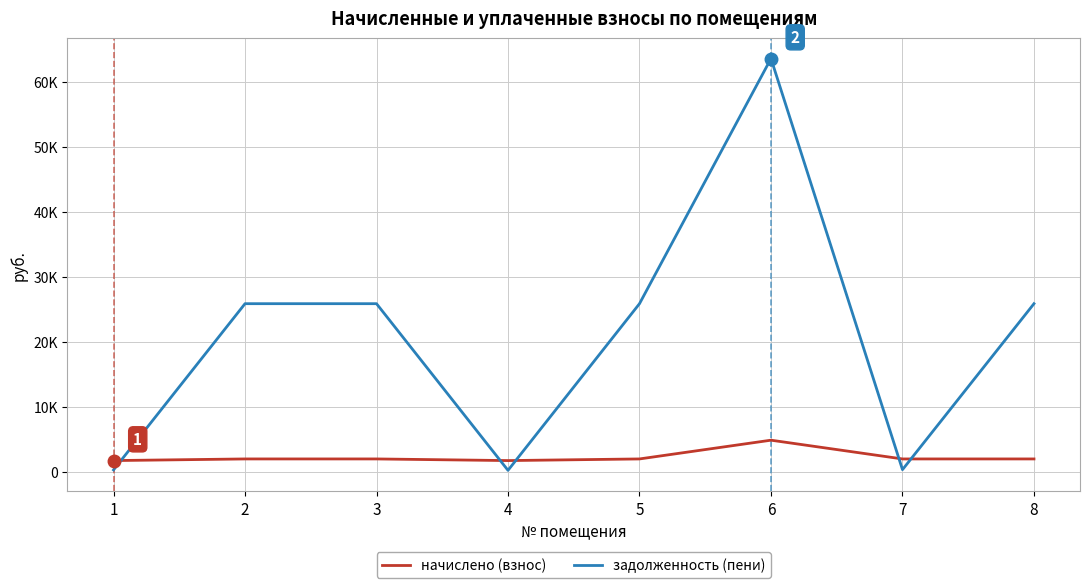

At how many categories does at least one series exceed 30937?

1